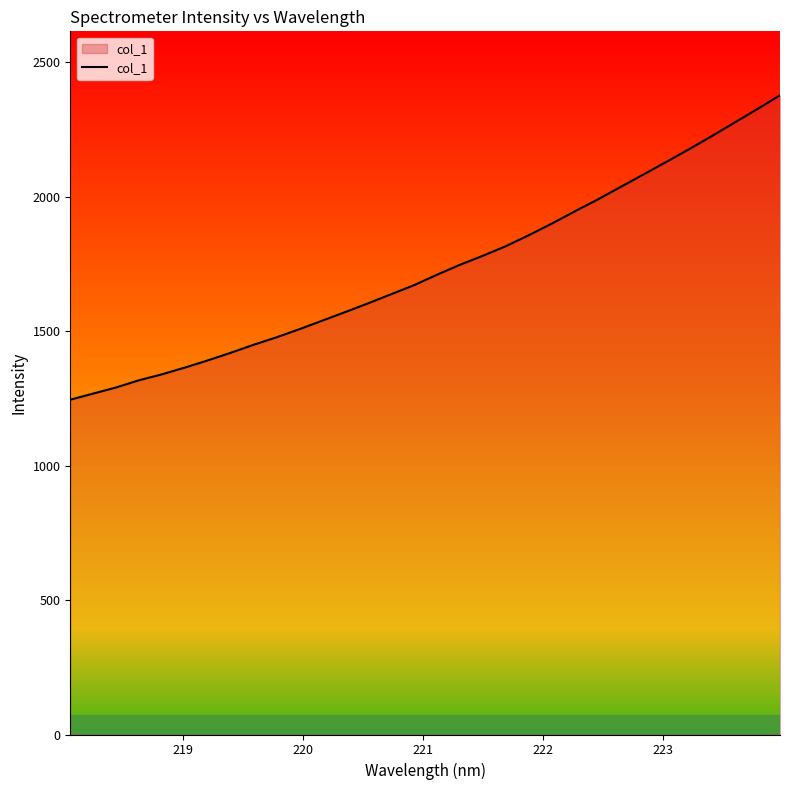

How many lines are shown in the chart?

1